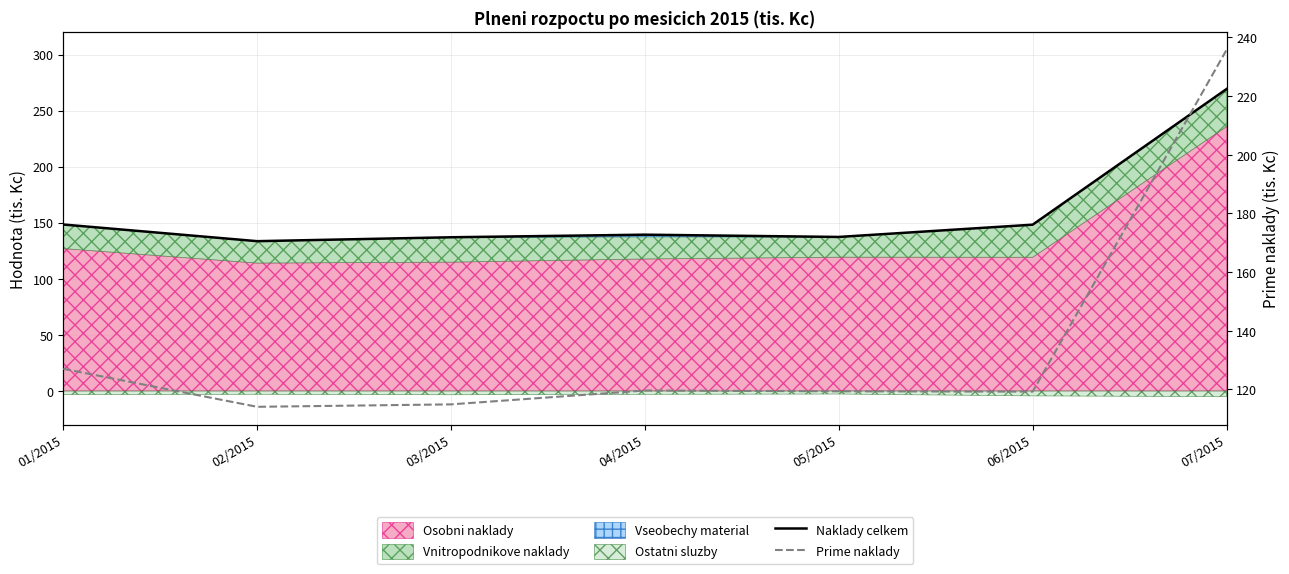

At which label is Naklady celkem closest to 201?

01/2015